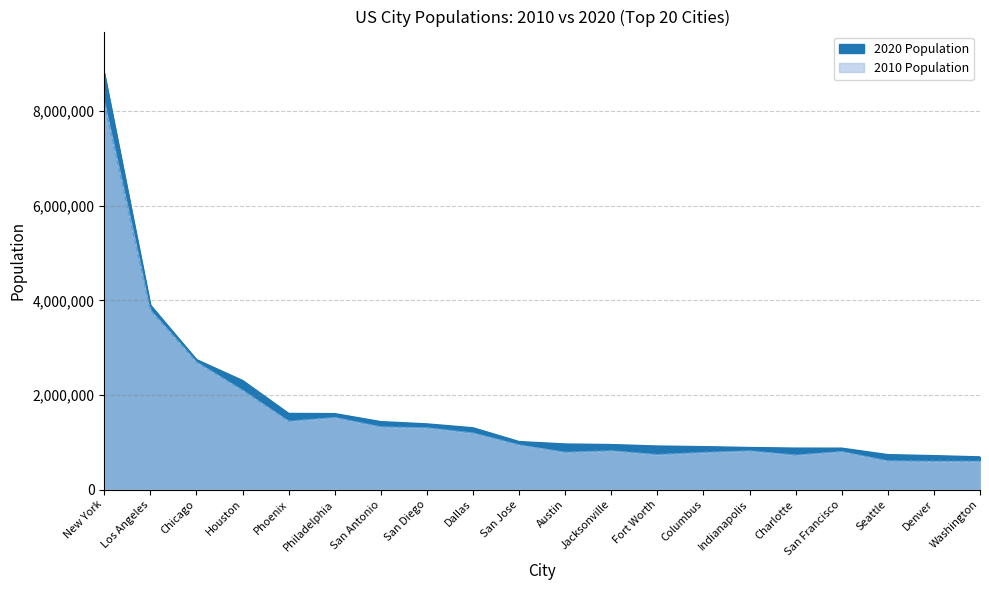

What are all the series names shown in the legend?

2020 Population, 2010 Population